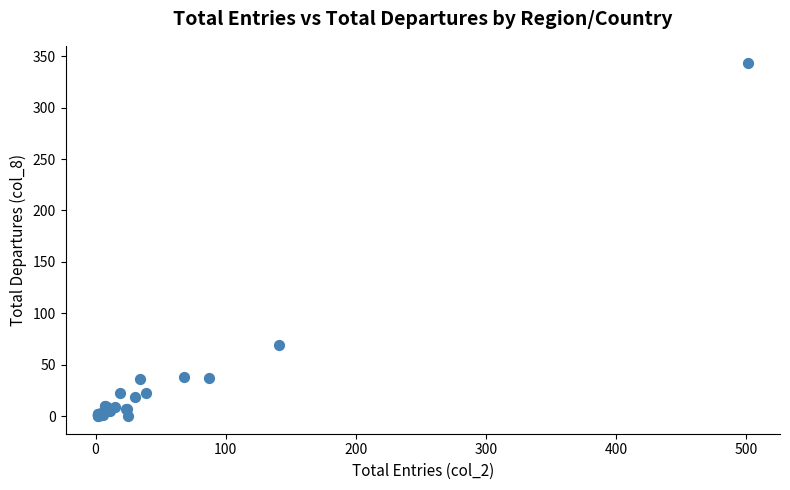

What Y value in the scatter plot is closest to 171?

69